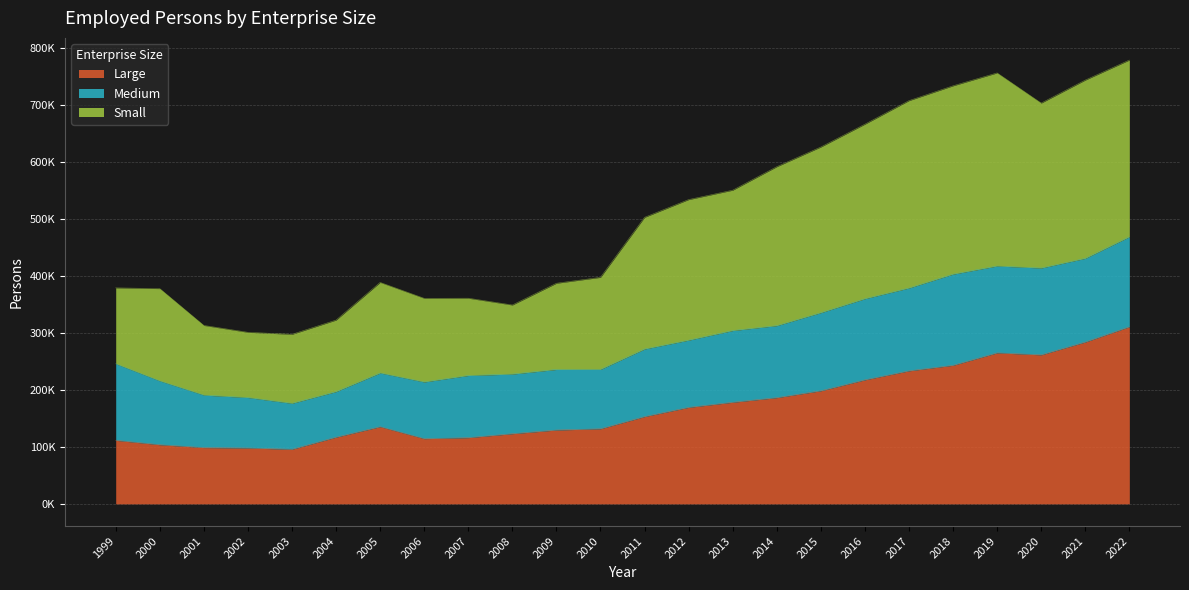

Which series has the largest range (max minus min)?

Small